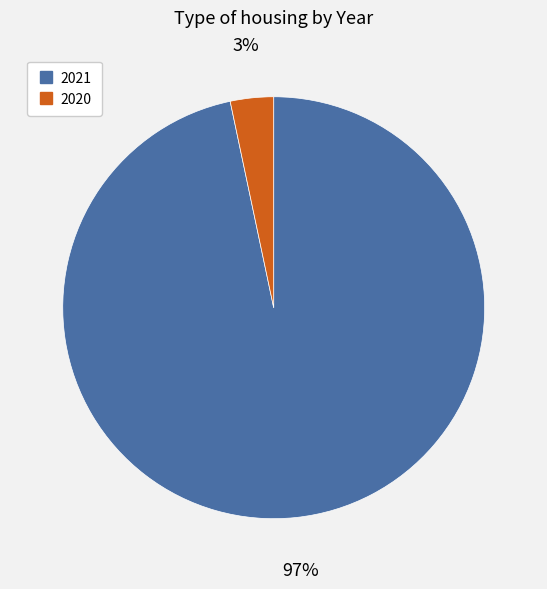

To the nearest percent, what percentage of the pie is 2020?

3%